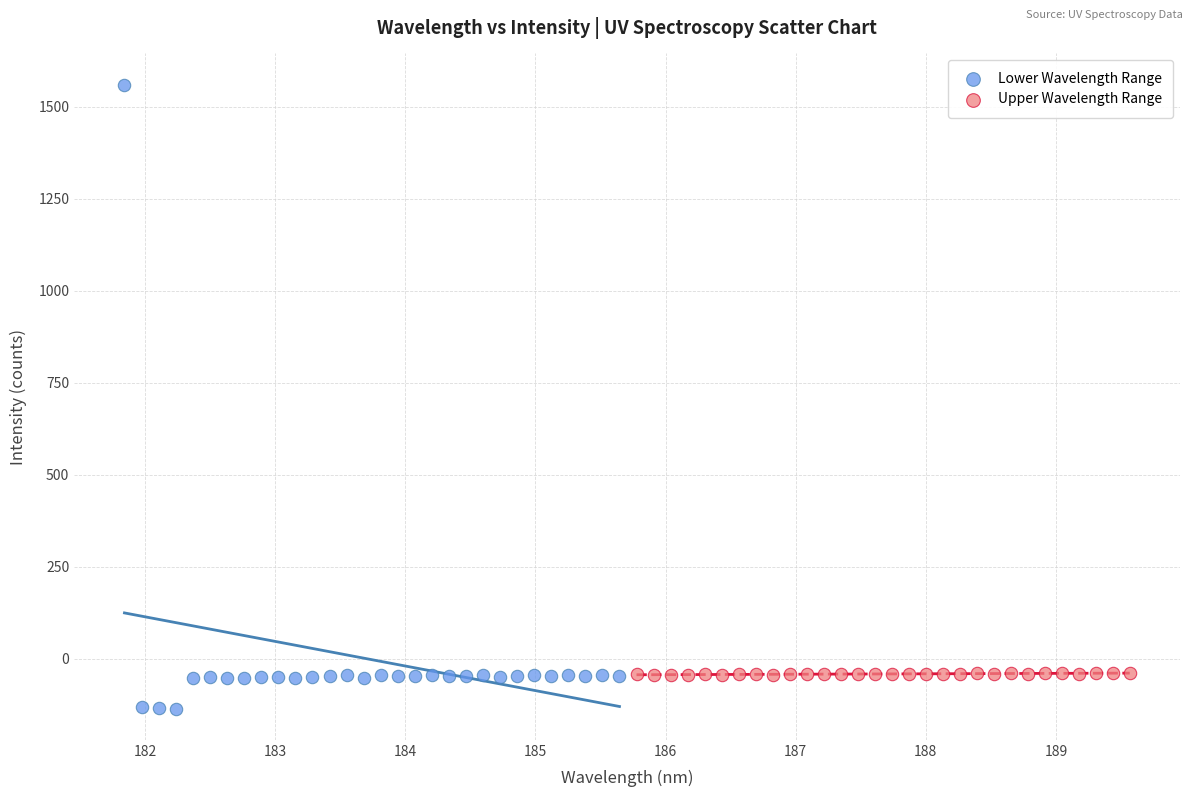

Which series has the largest Y range (max minus min)?

Lower Wavelength Range